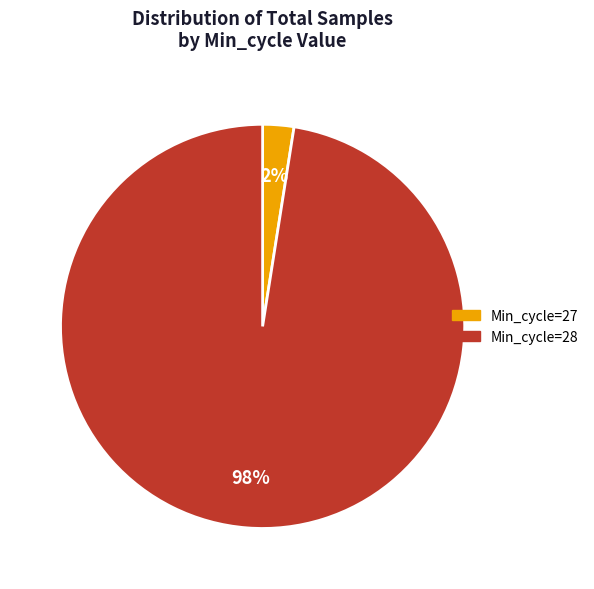

Is the sum of Min_cycle=27 and Min_cycle=28 greater than half?

Yes